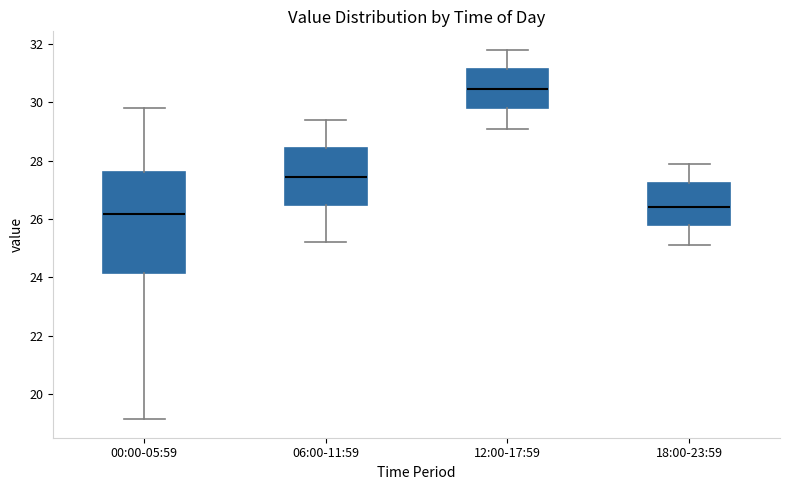

Comparing the boxes themselves (not the whiskers), which one is the tallest?

00:00-05:59